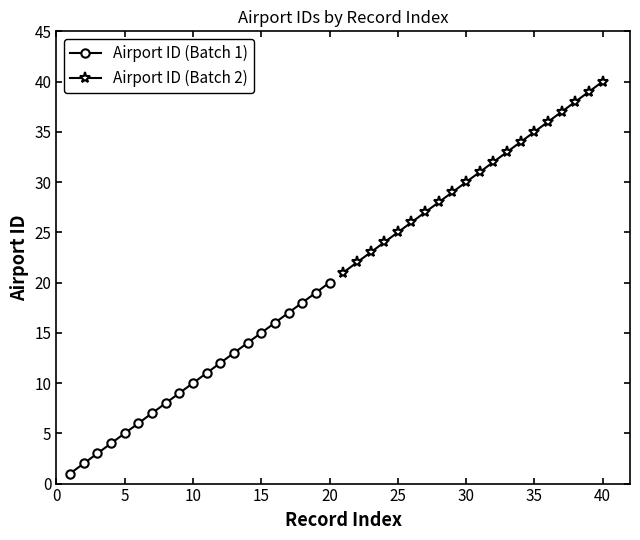

What is the minimum value for Airport ID (Batch 2)?

21